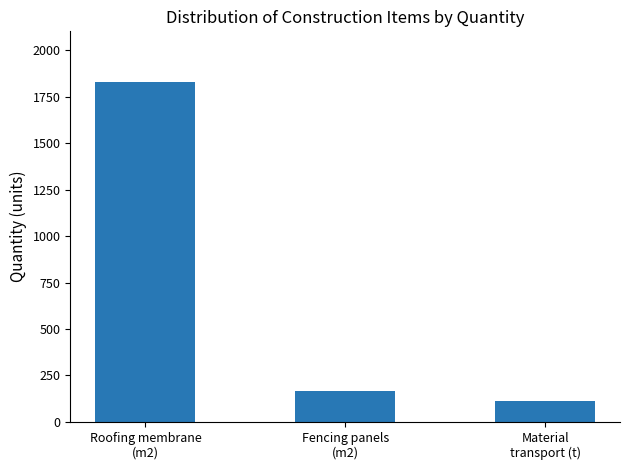

Which label corresponds to the largest value in the chart?

Roofing membrane
(m2)